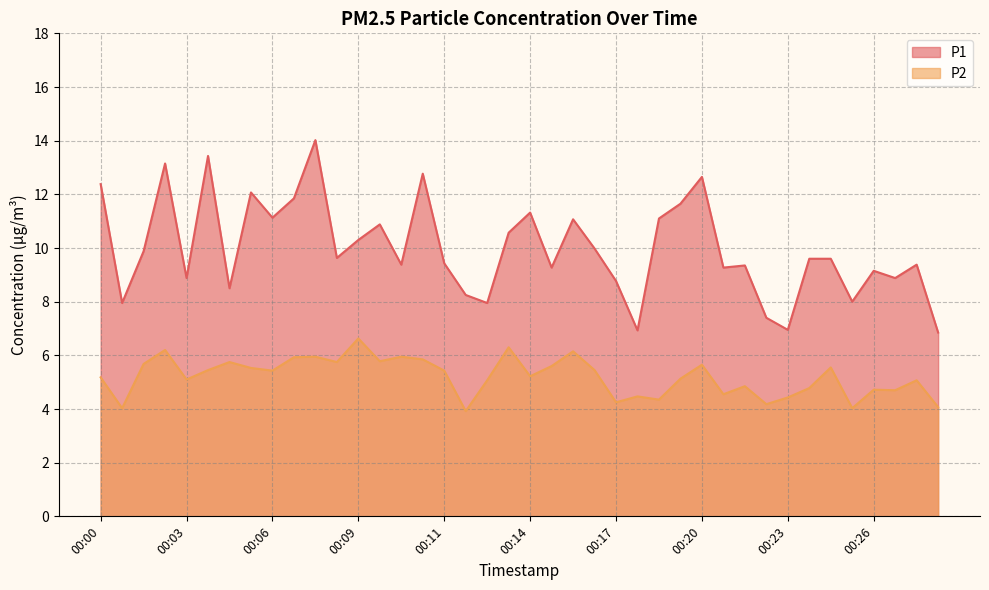

At which label is P1 closest to 10?

00:16